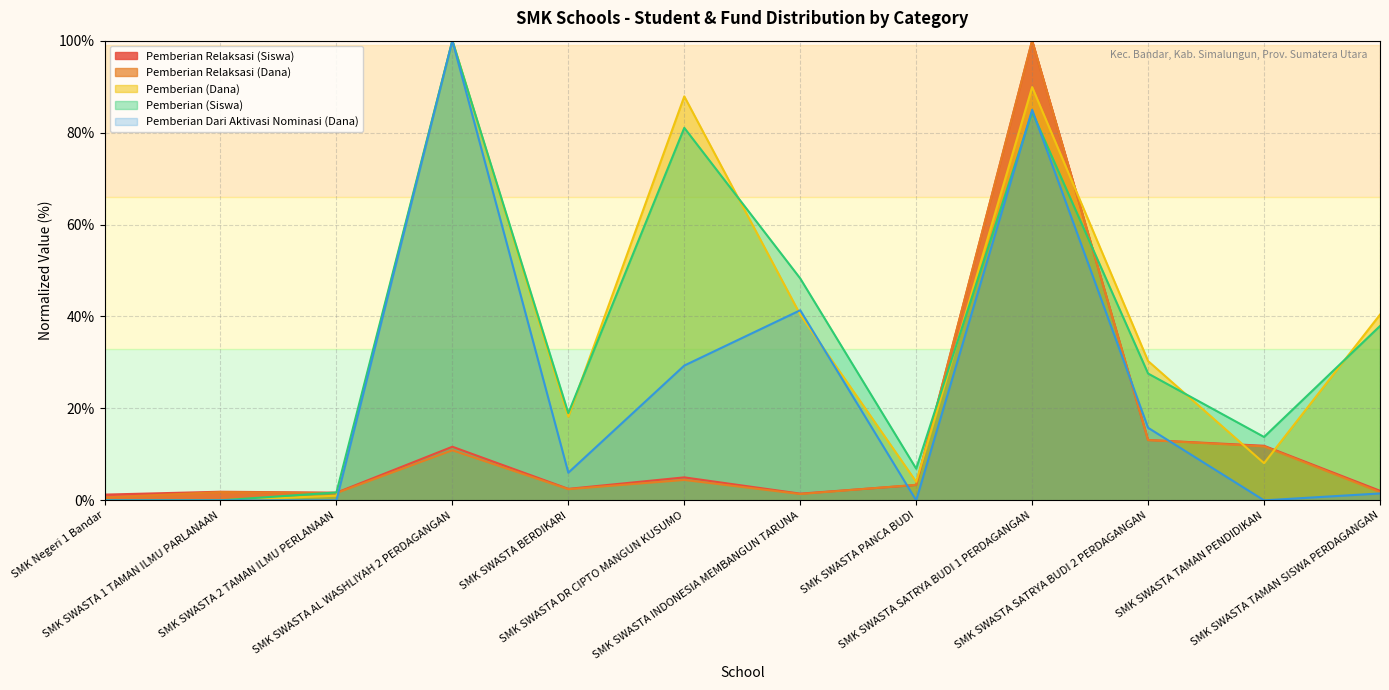

Where is Pemberian Relaksasi (Siswa) nearest to the value 50?

SMK SWASTA SATRYA BUDI 2 PERDAGANGAN